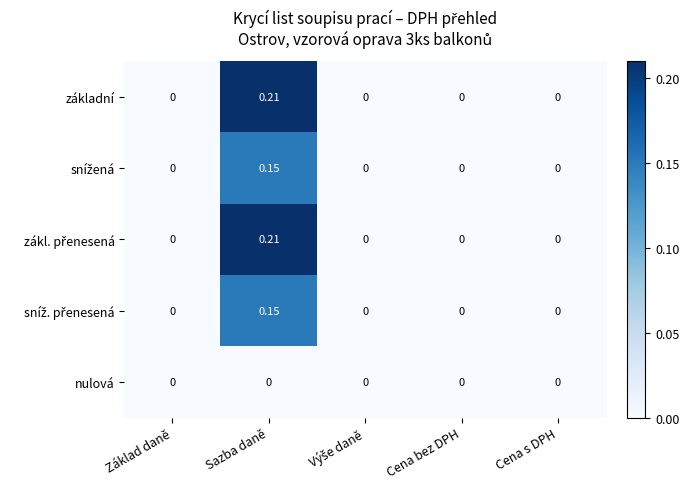

At which category is the sum across all series the highest?

Sazba daně